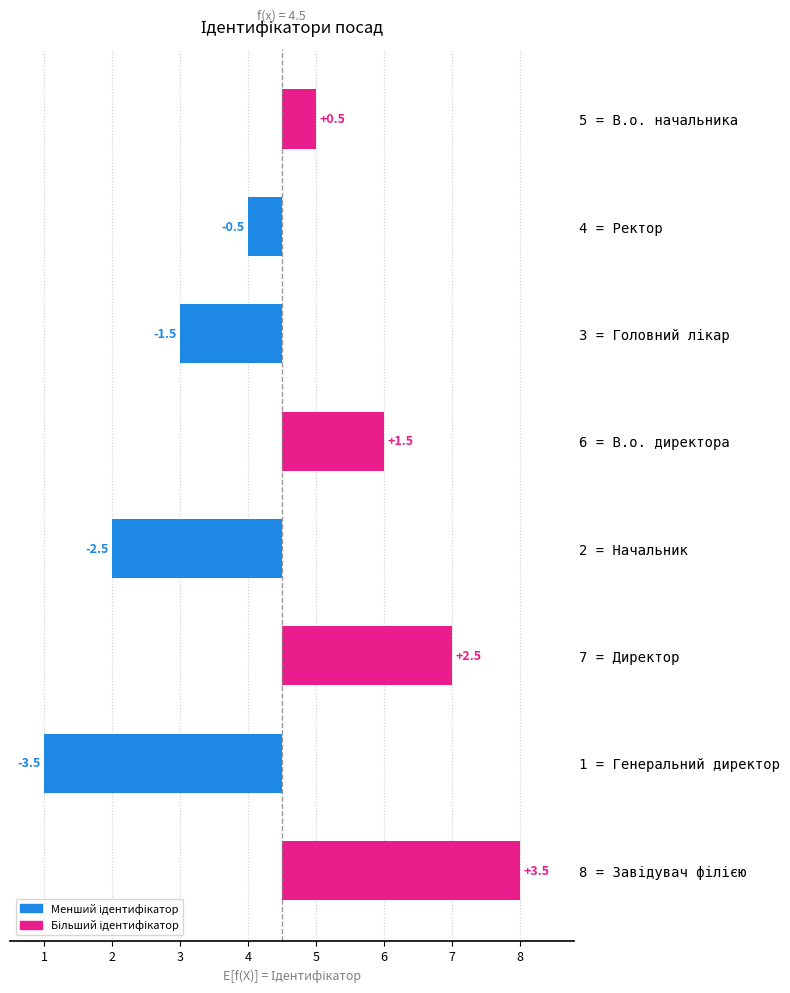

Which label corresponds to the smallest value in the chart?

1 = Генеральний директор